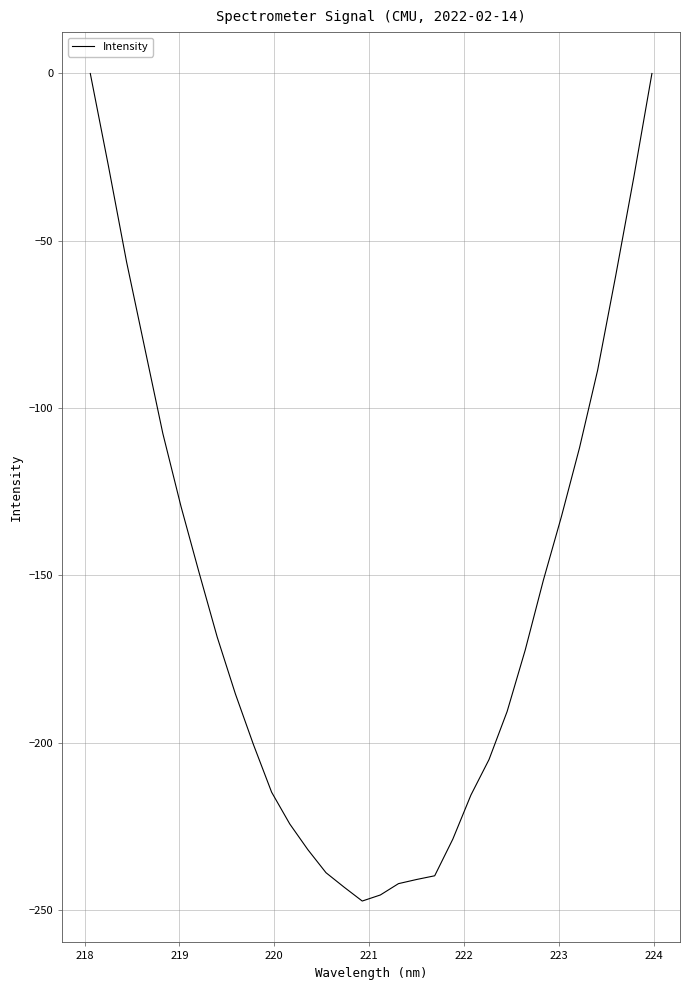

True or false: the data has more than 2 interior local peaks.

False